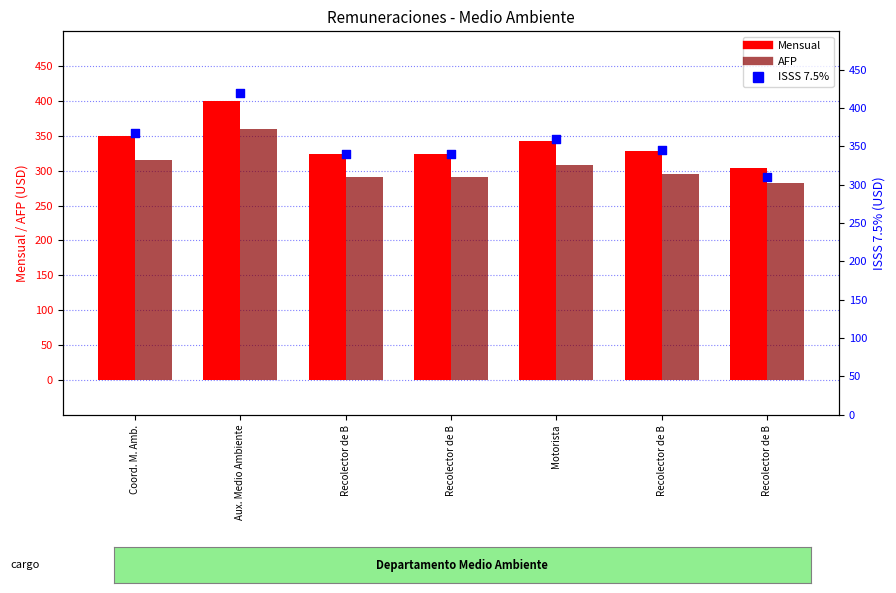

What are all the series names shown in the legend?

Mensual, AFP, ISSS 7.5%